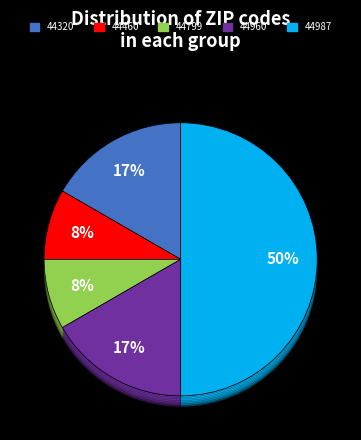

What is the largest slice in the pie chart?

44987